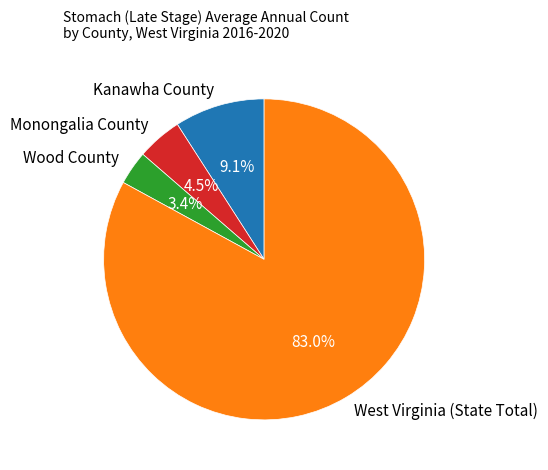

Combined, do Kanawha County and West Virginia (State Total) account for over 50%?

Yes